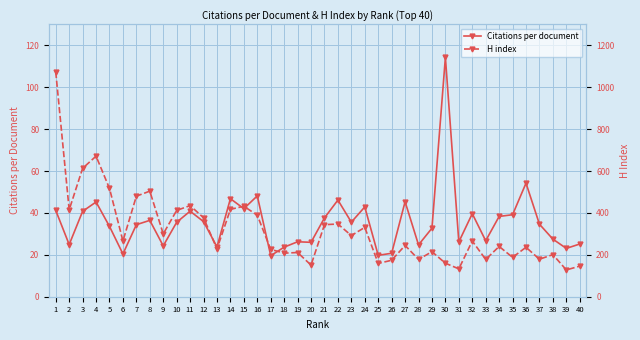

What value does the Citations per document series have at 20?

26.0